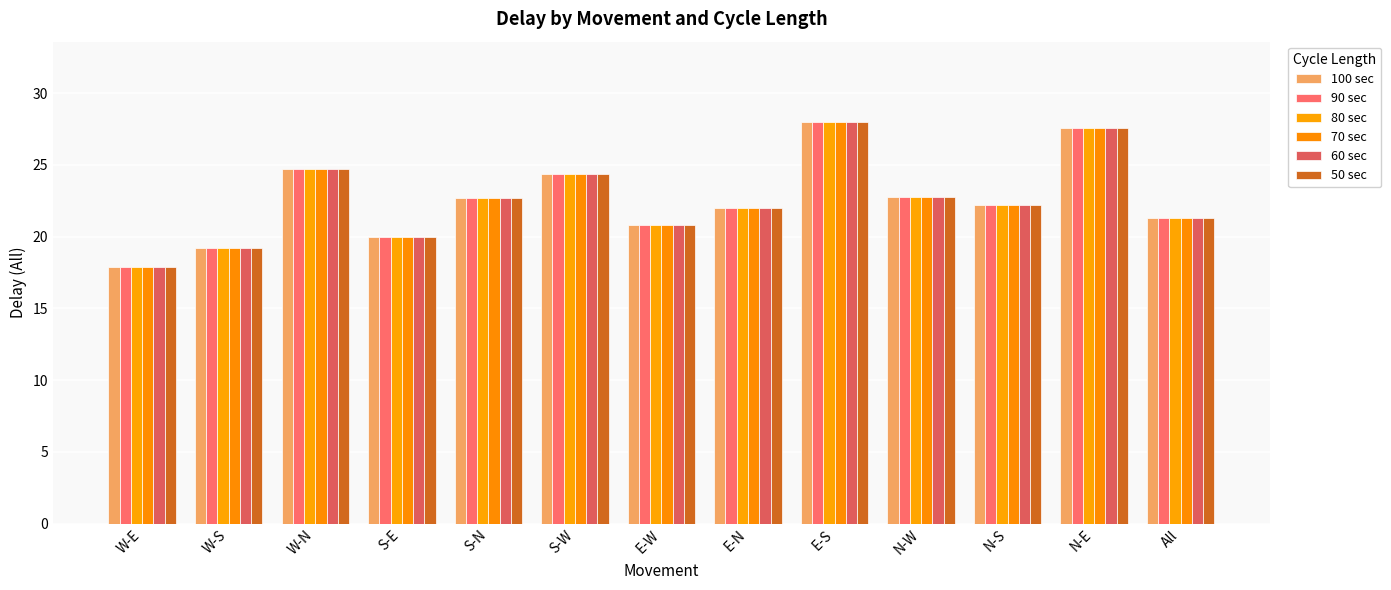

Count the number of categories in the chart.

13